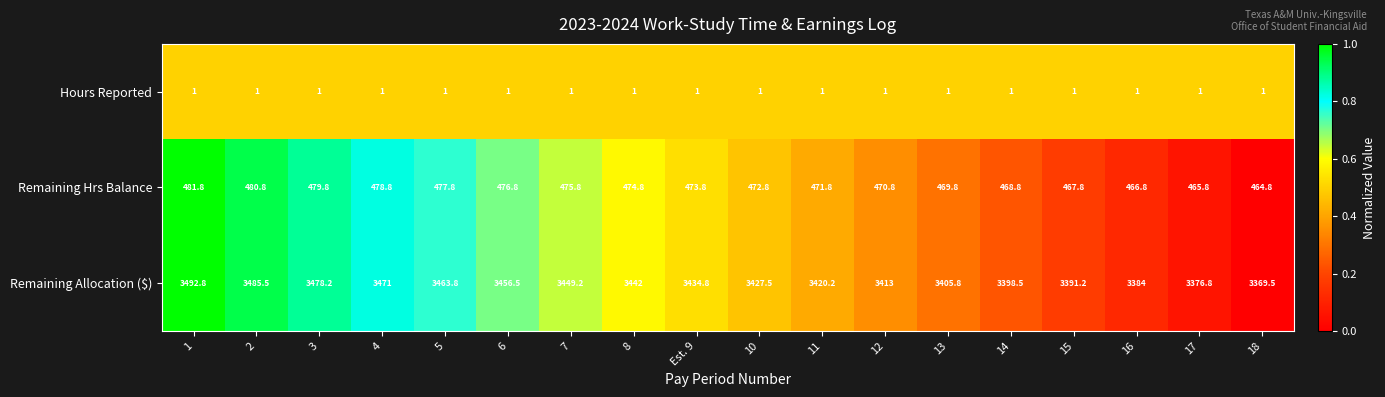

List the series in order of their peak value, lowest first.

Hours Reported, Remaining Hrs Balance, Remaining Allocation ($)